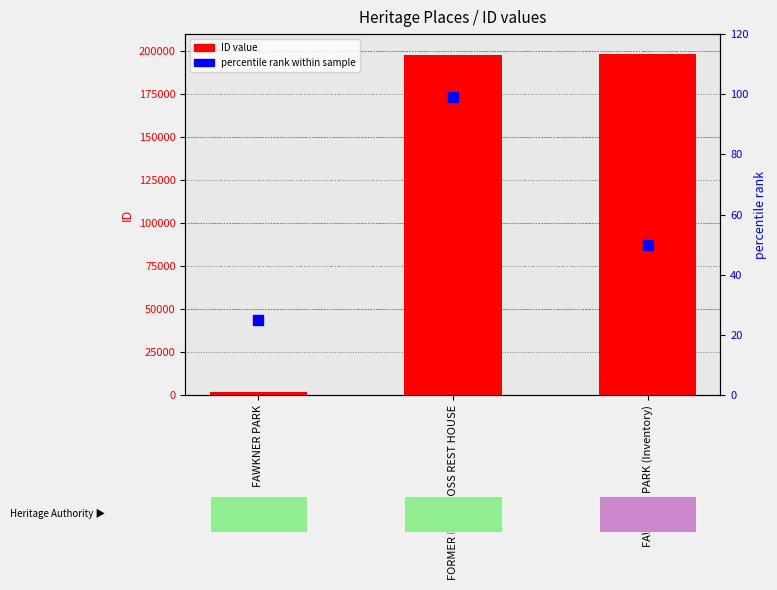

Which series contains the lowest Y value?

percentile rank within sample